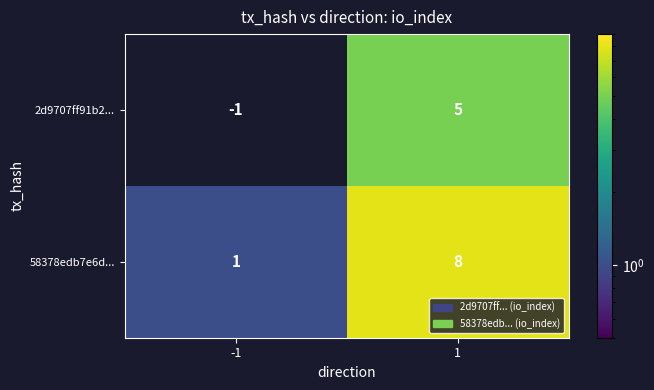

What is the sum of all 58378edb7e6d... values?

9